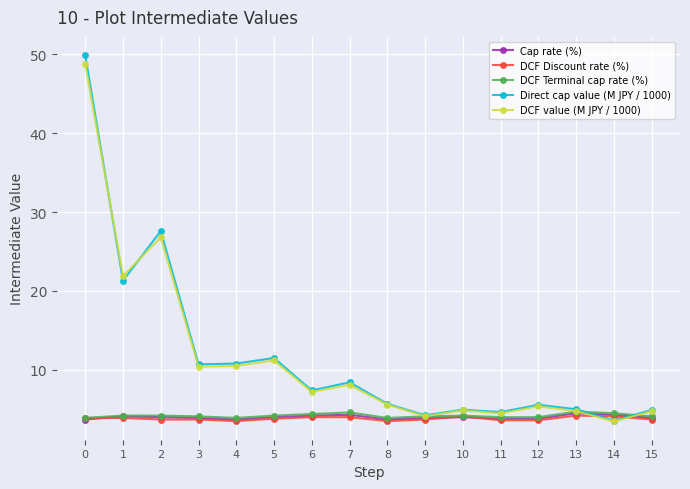

How many categories are shown in the chart?

16